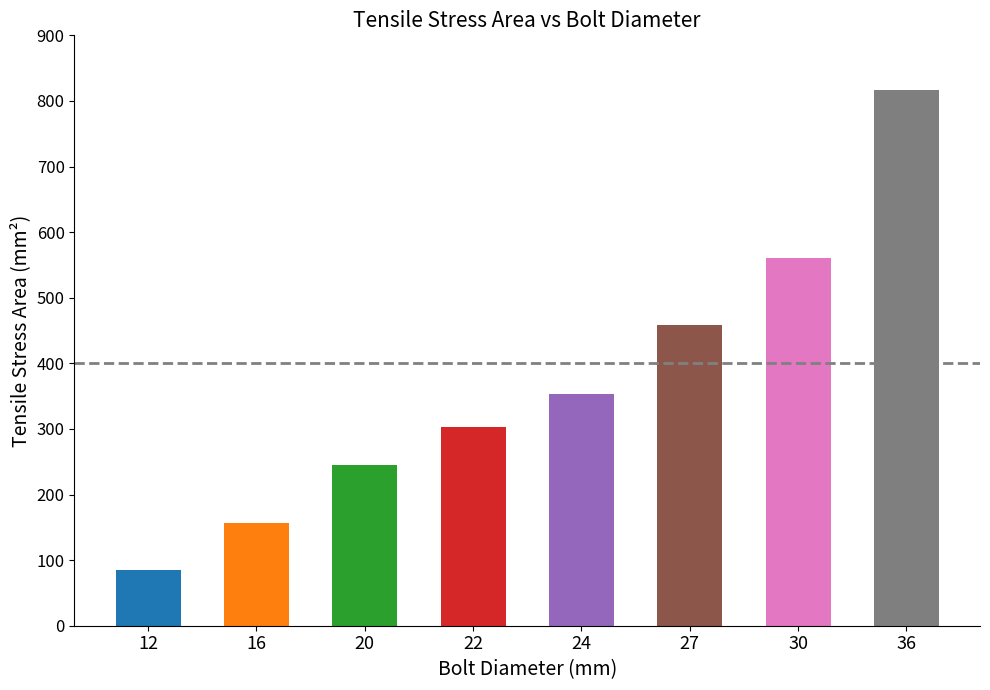

How many series are shown in this chart?

1